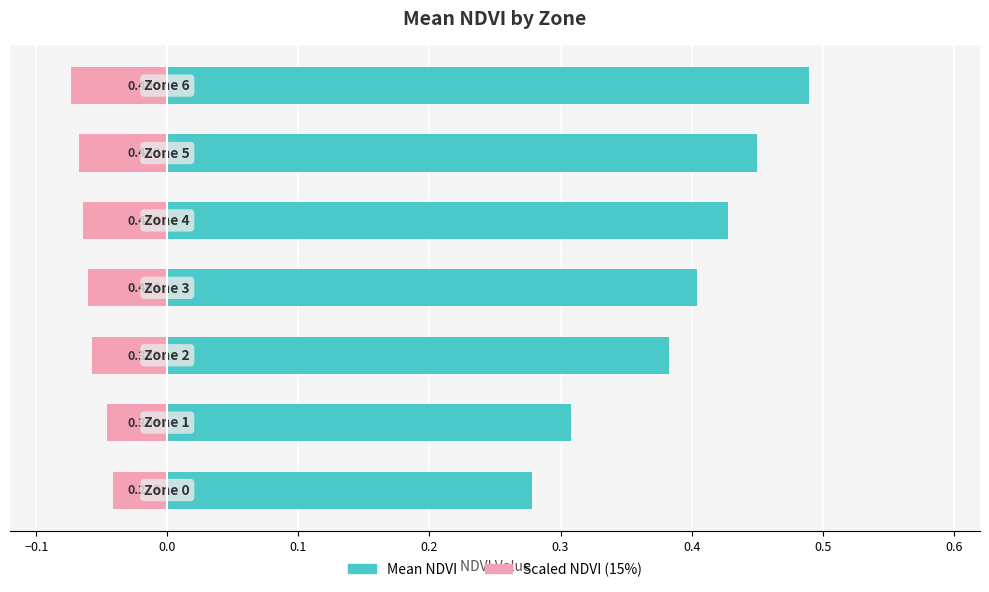

Between 0.0 and 0.1, which is larger?

0.1